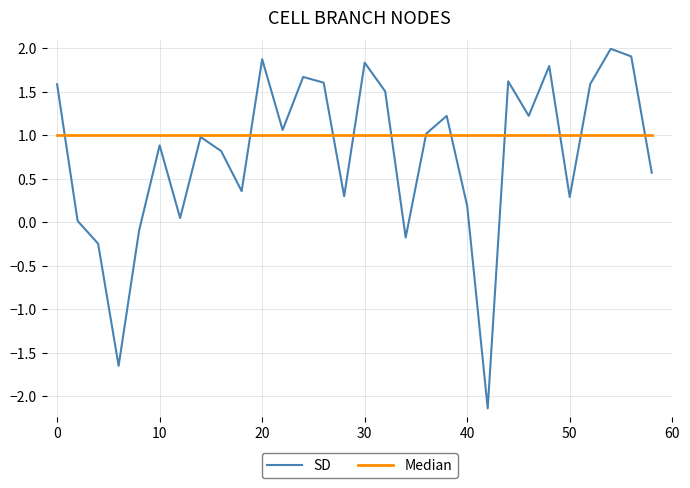

Which series has the largest range (max minus min)?

SD